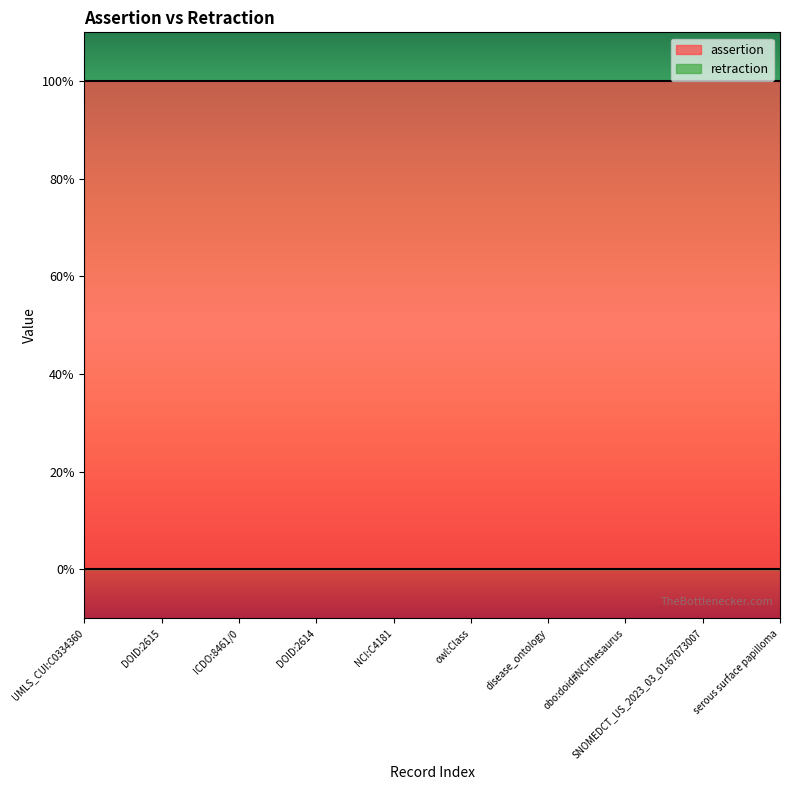

Reading left to right, what are all the values shown in this chart?

assertion: 1	1	1	1	1	1	1	1	1	1
retraction: 0	0	0	0	0	0	0	0	0	0